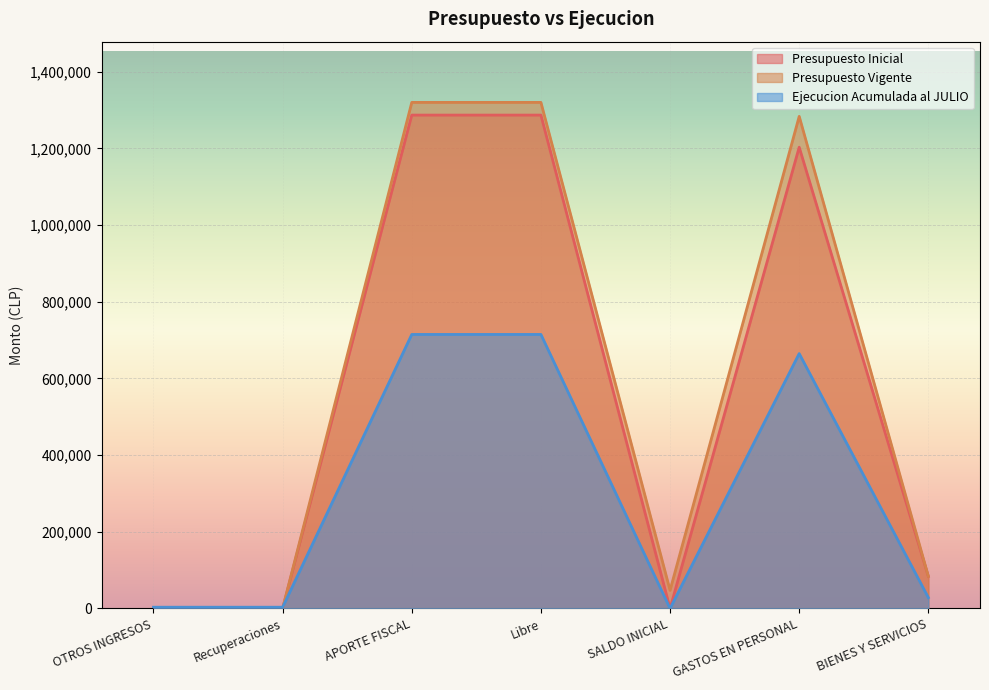

Reading left to right, what are all the values shown in this chart?

Presupuesto Inicial: 0	0	1286613	1286613	0	1202808	83805
Presupuesto Vigente: 0	0	1319692	1319692	47381	1283268	83805
Ejecucion Acumulada al JULIO: 3362	3362	714617	714617	0	664694	28359